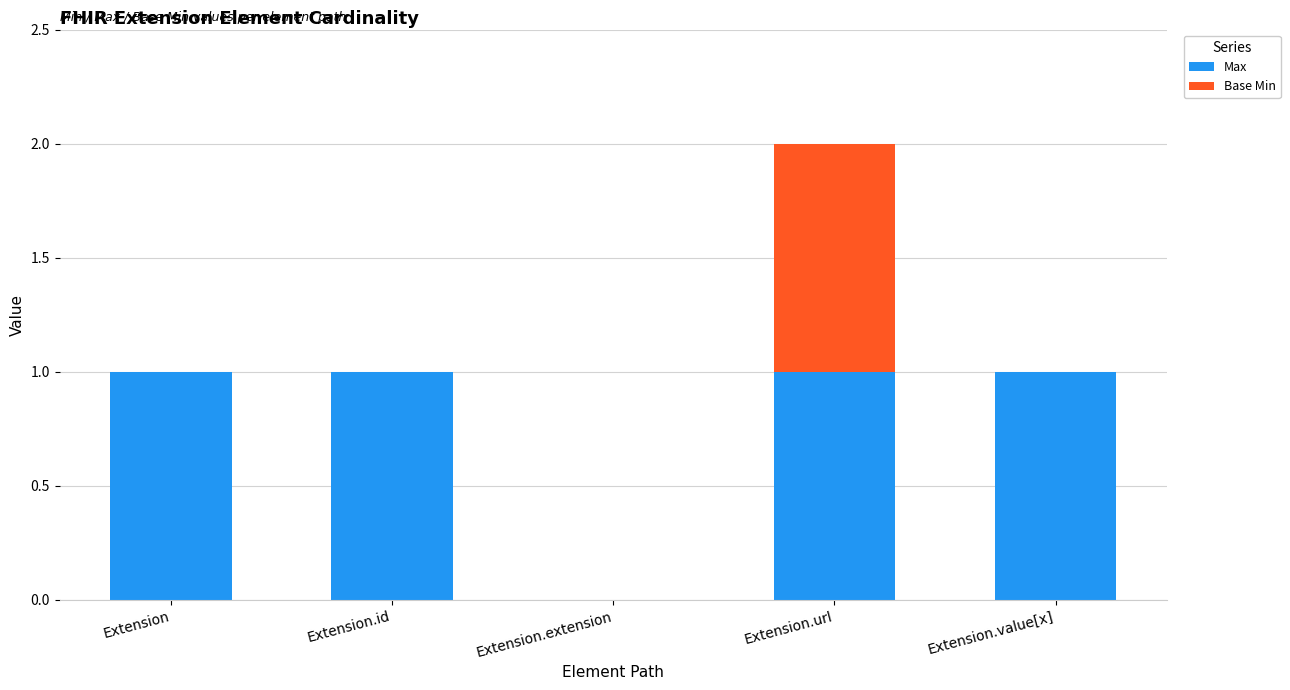

At which category is the sum across all series the highest?

Extension.url